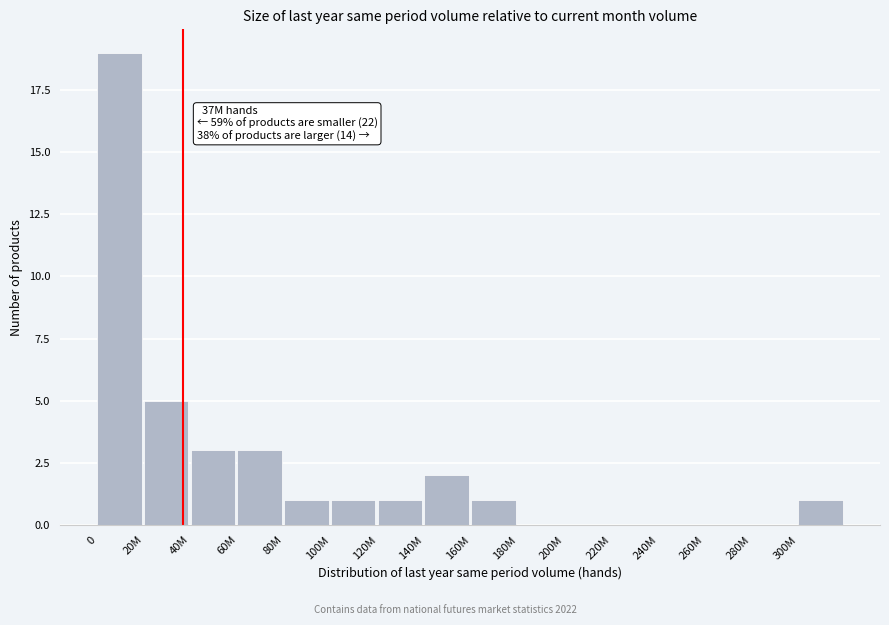

Reading right to left, what are all the values shown in this chart?

300M=1	280M=0	260M=0	240M=0	220M=0	200M=0	180M=0	160M=1	140M=2	120M=1	100M=1	80M=1	60M=3	40M=3	20M=5	0=19